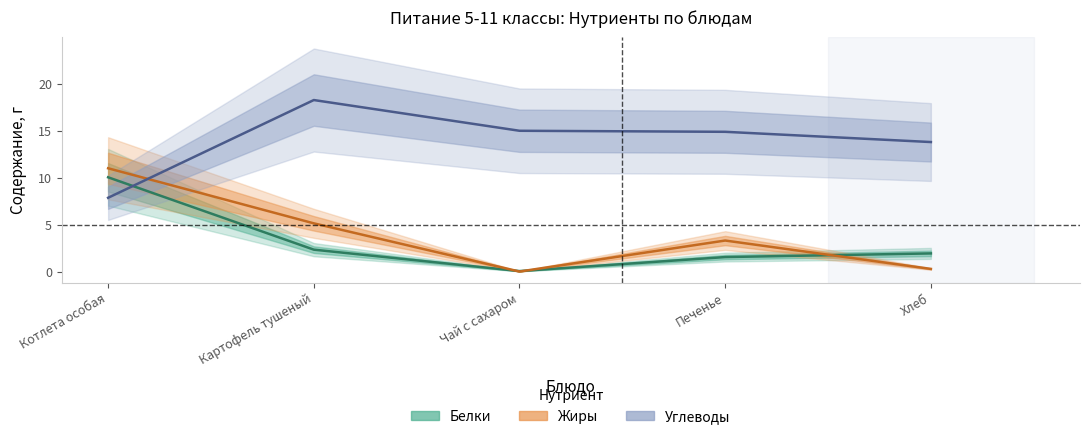

Between which two adjacent categories do Жиры and Углеводы first intersect?

Котлета особая and Картофель тушеный